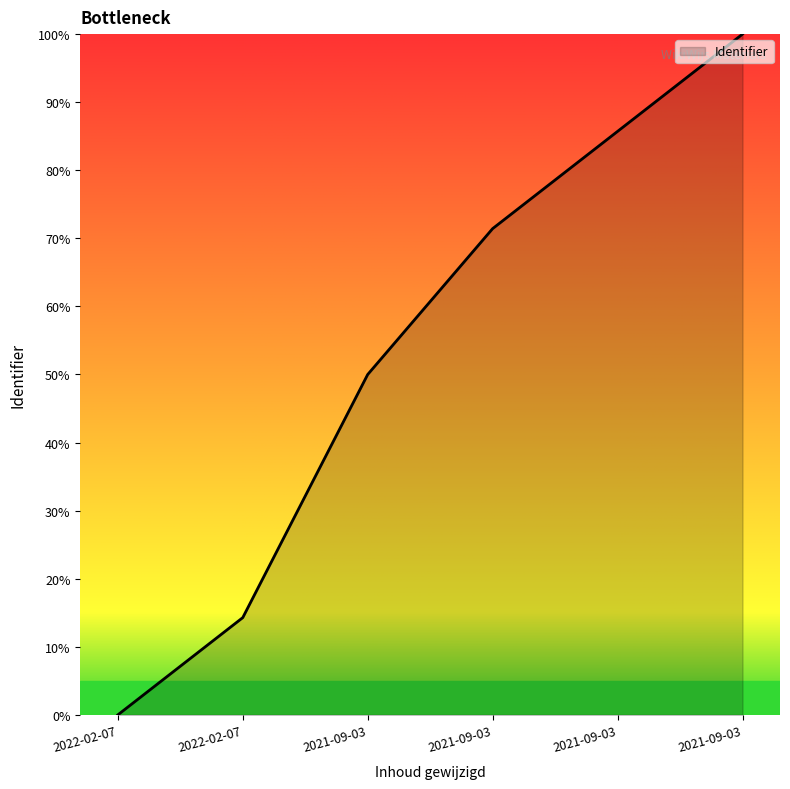

How many positive values are there?

5